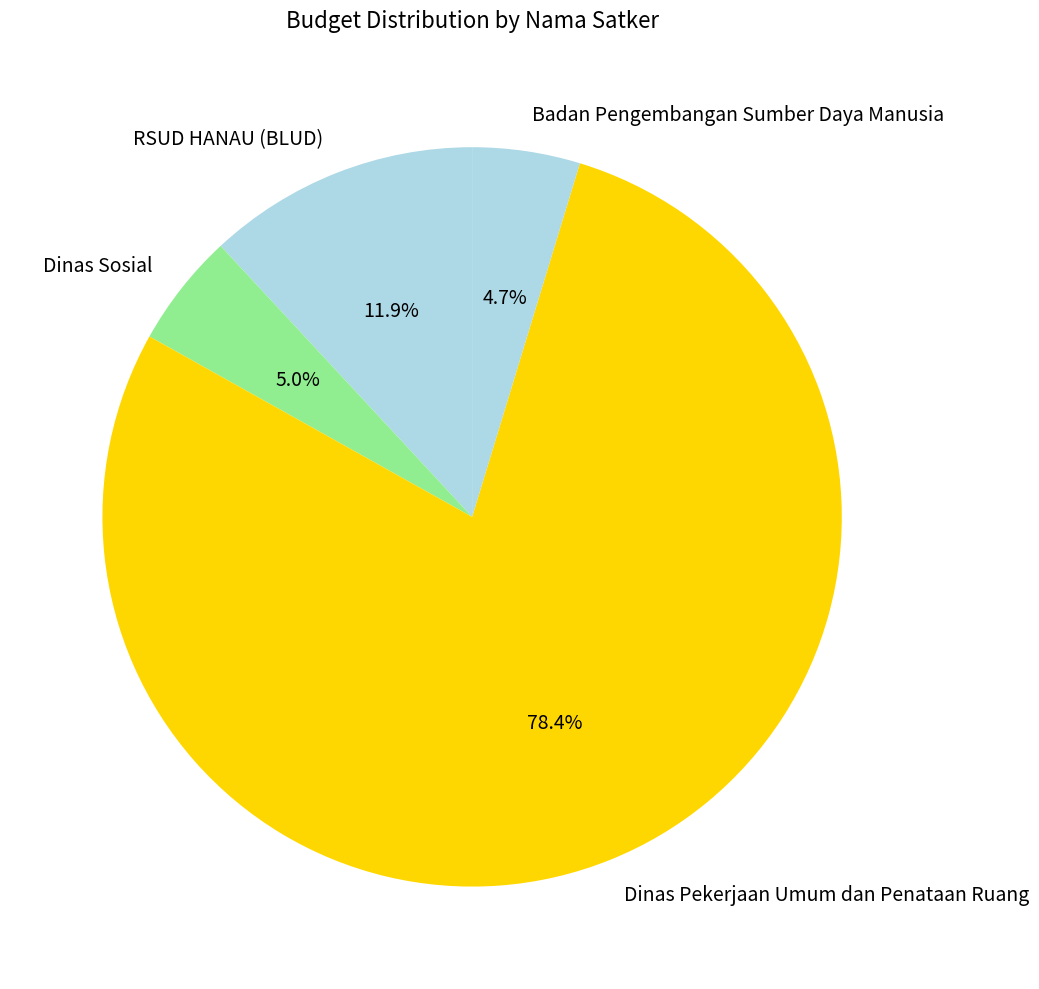

Between Badan Pengembangan Sumber Daya Manusia and RSUD HANAU (BLUD), which is larger?

RSUD HANAU (BLUD)